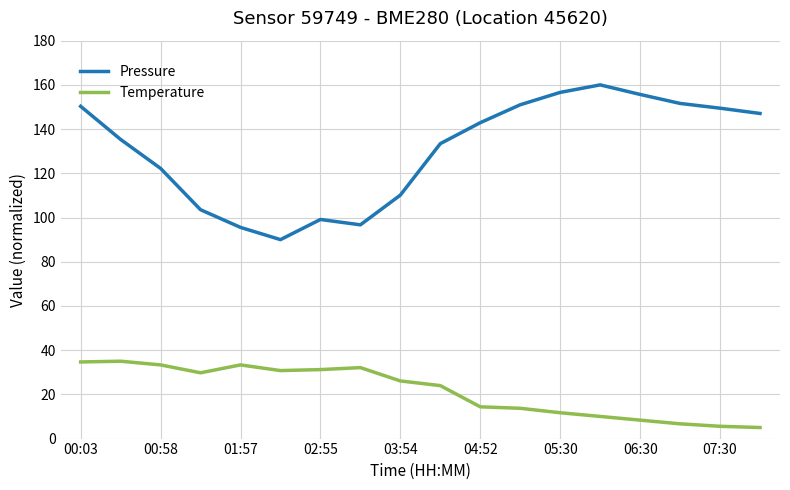

True or false: Pressure and Temperature intersect in this chart.

False